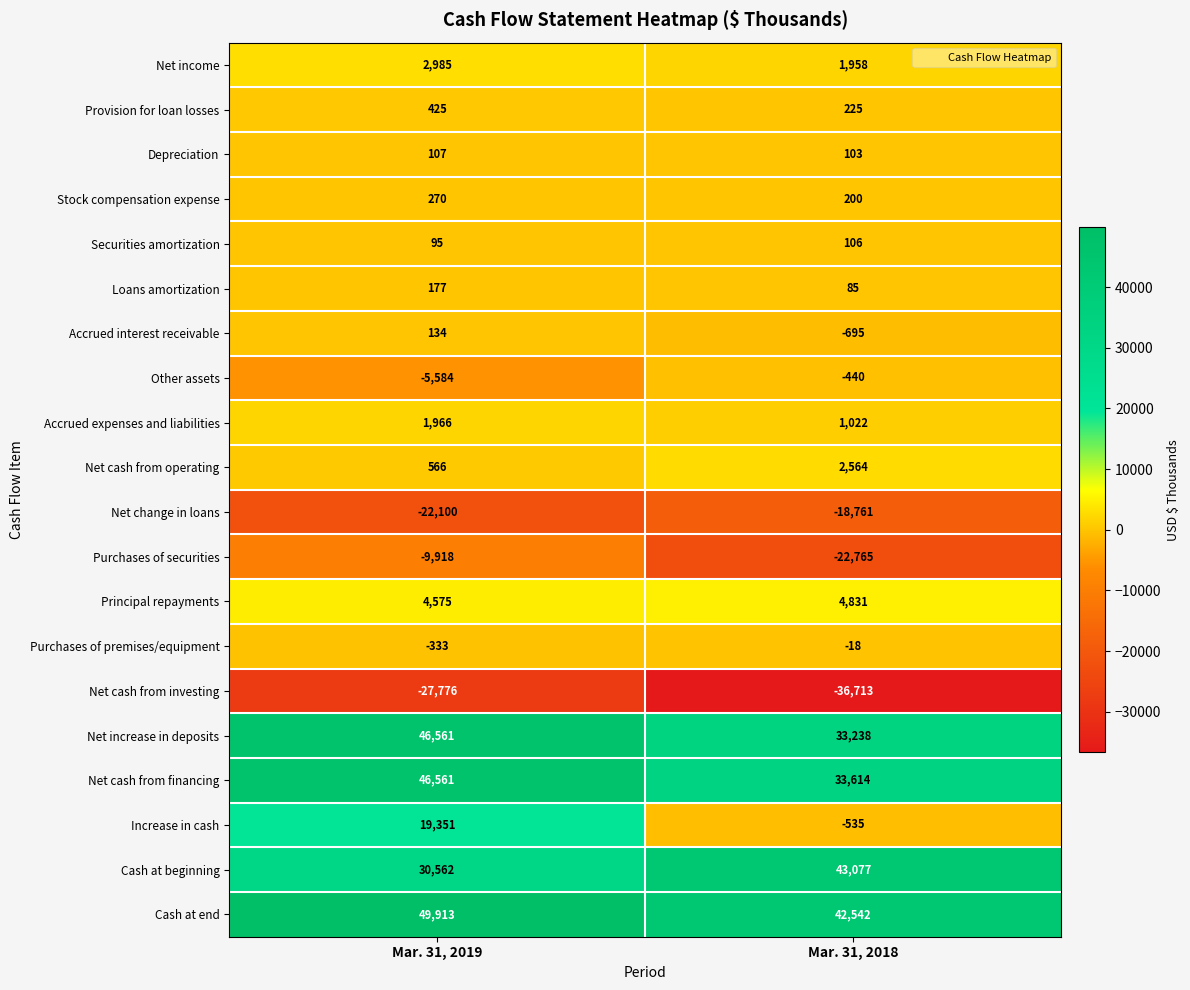

Read the Stock compensation expense value at Mar. 31, 2018, to the nearest 10.

200